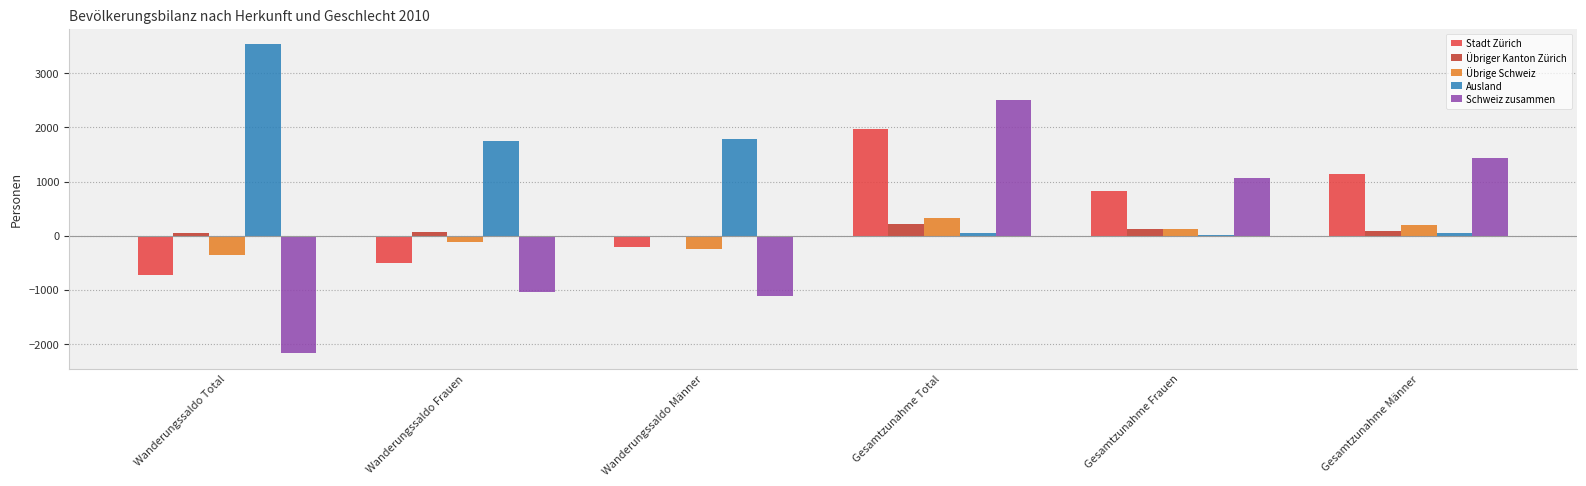

How many distinct data groups are displayed?

5